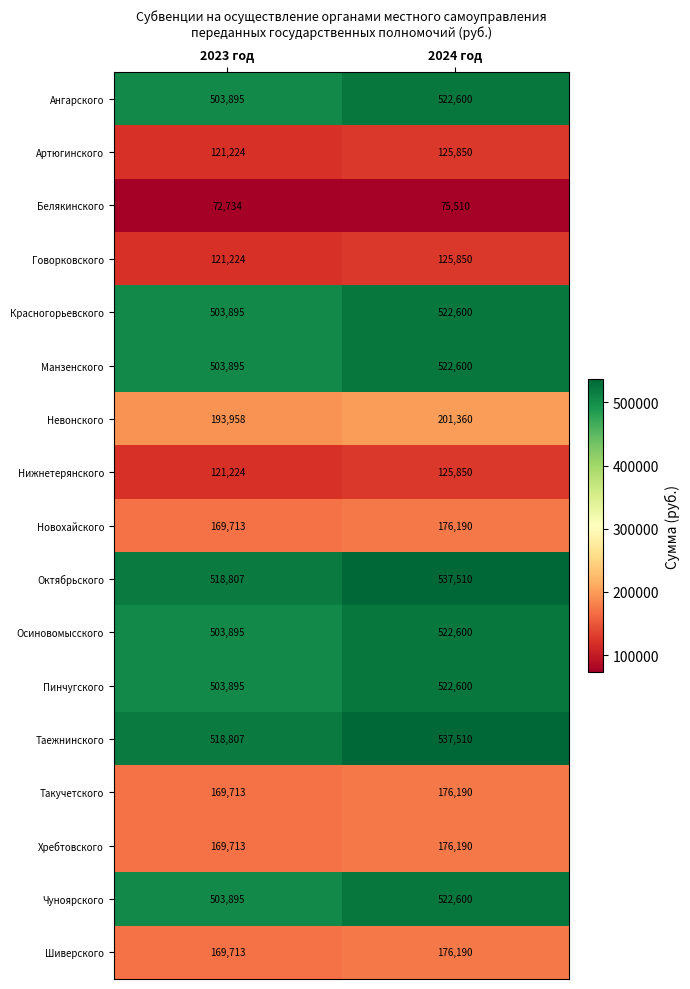

The value of Осиновомысского at 2024 год is 802349. True or false?

False